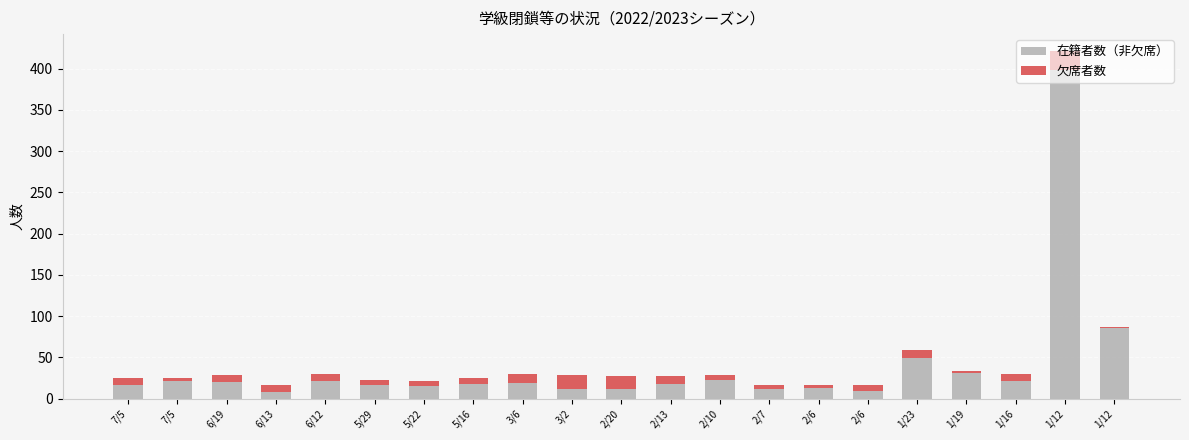

Are the bars grouped side by side (vs. stacked)?

No